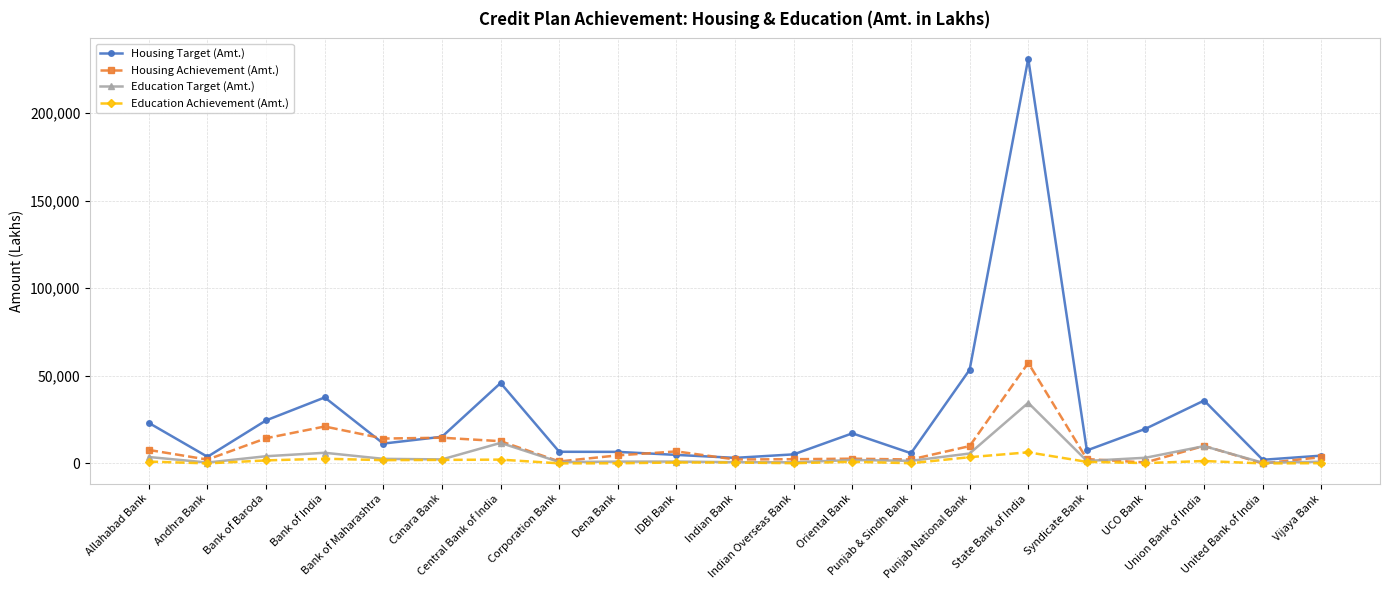

Which series has the largest total across all categories?

Housing Target (Amt.)